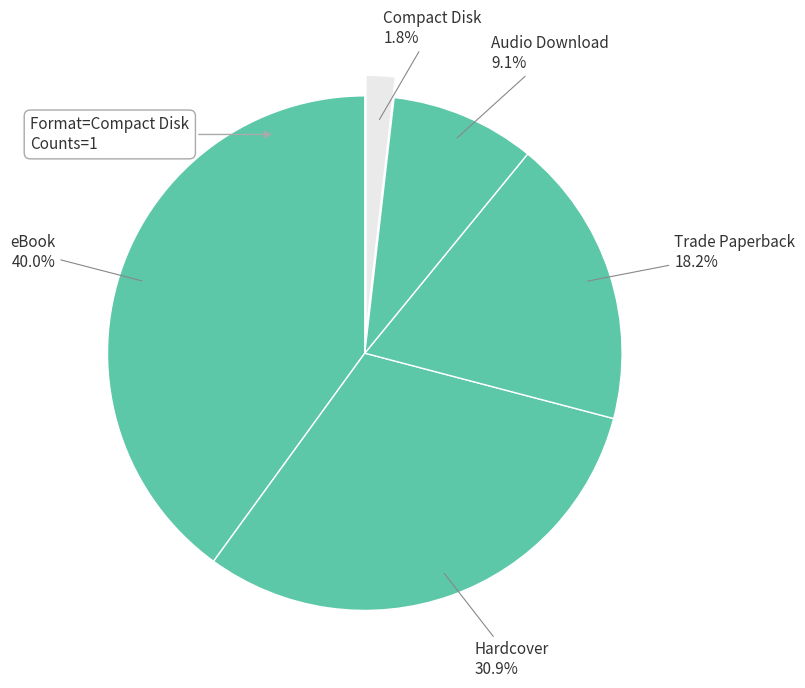

What is the ratio of the value at Trade Paperback to the value at Hardcover?

0.6